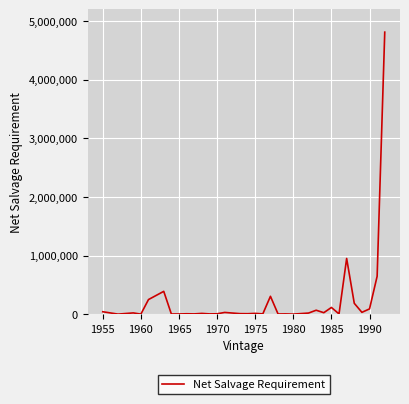

What is the difference between the maximum and minimum values?

4807377.8